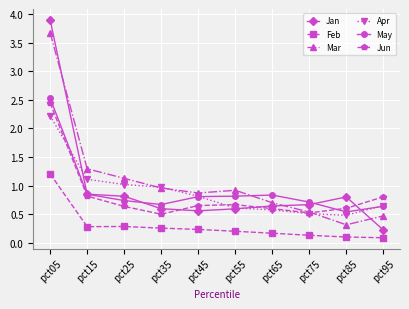

At which label is Jan closest to 2?

pct15